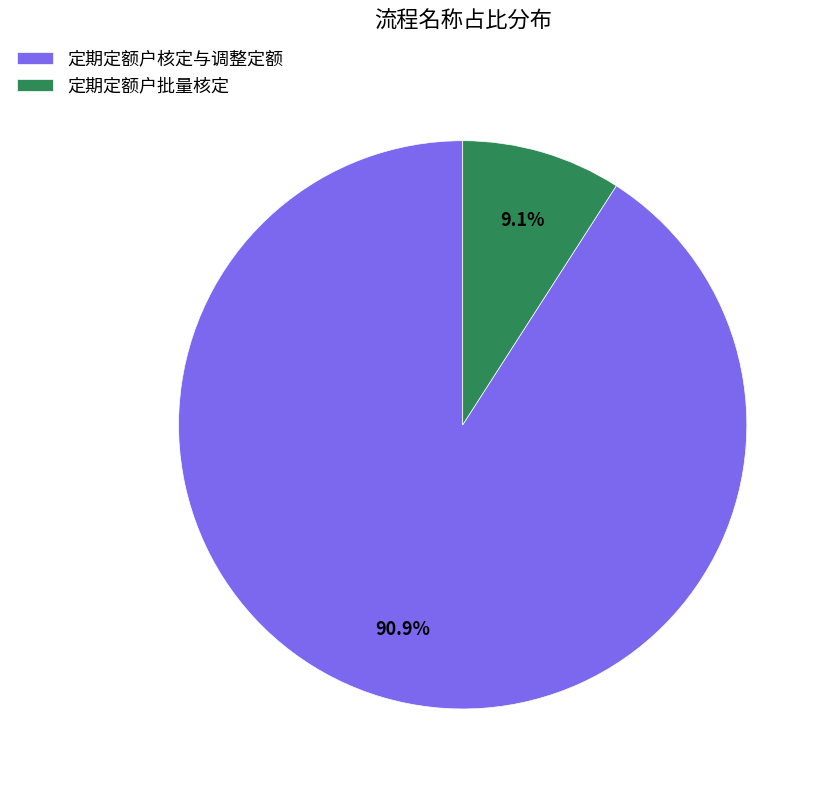

To the nearest percent, what portion does 定期定额户核定与调整定额 represent?

91%